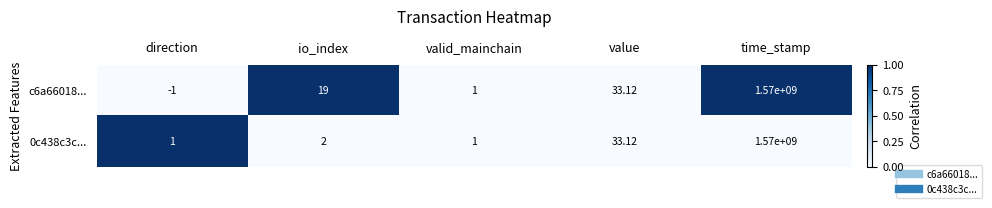

At which label is 0c438c3c... closest to 785000000?

value